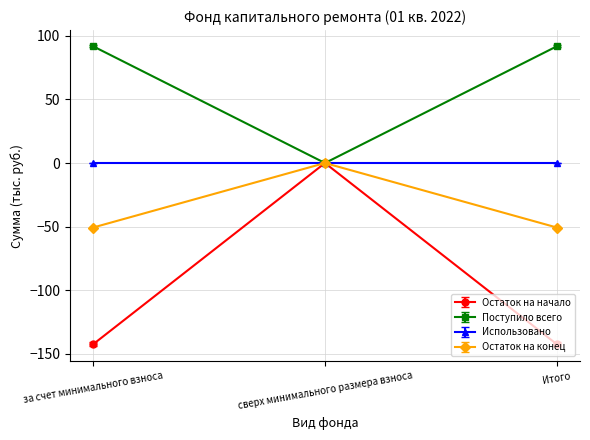

What is the sum of all Остаток на начало values?

-284.8